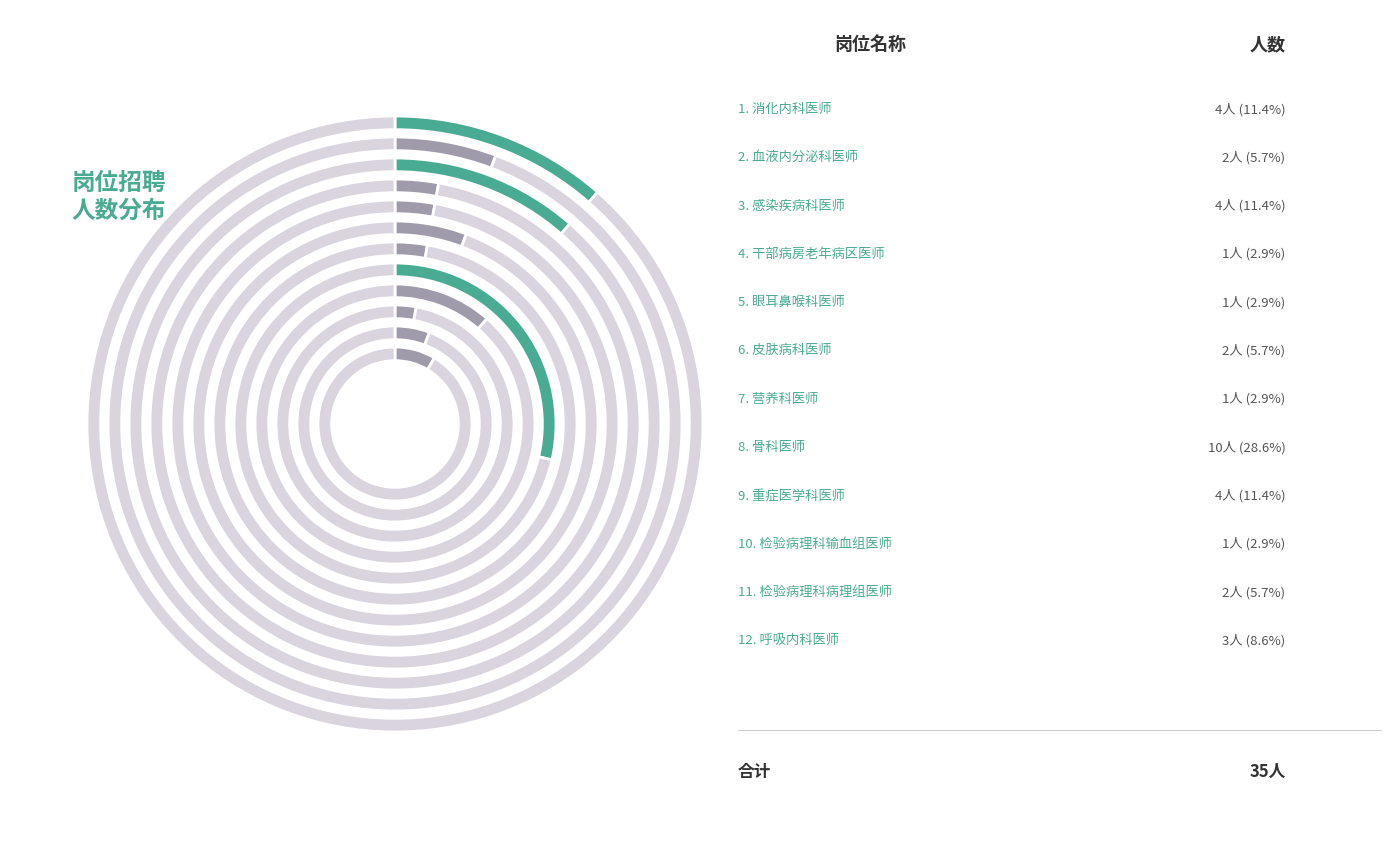

What is the smallest slice in the pie chart?

干部病房老年病区医师